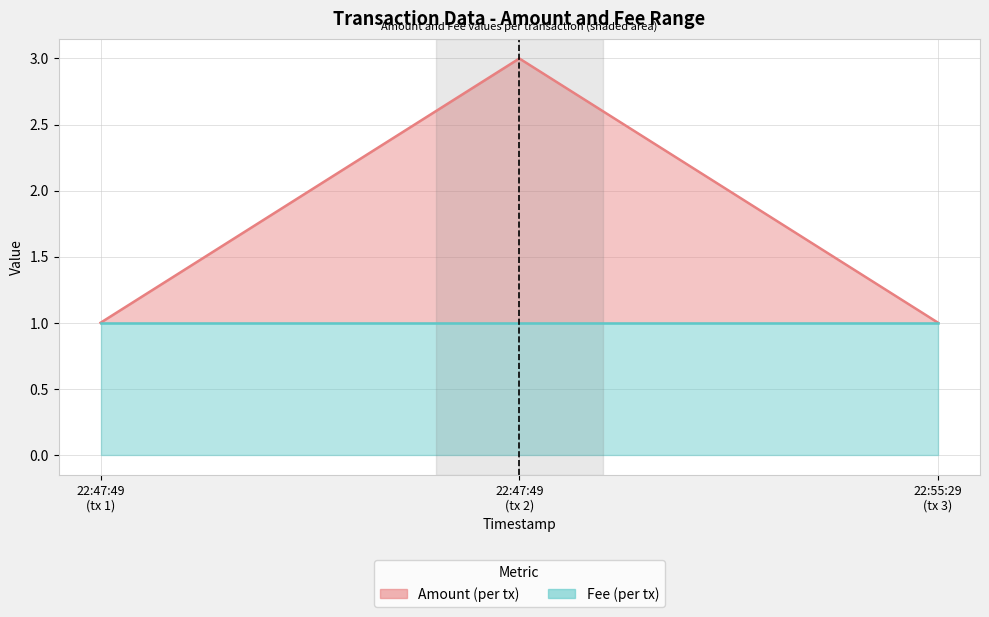

The value at 22:55:29 (tx 3) is 0. True or false?

False